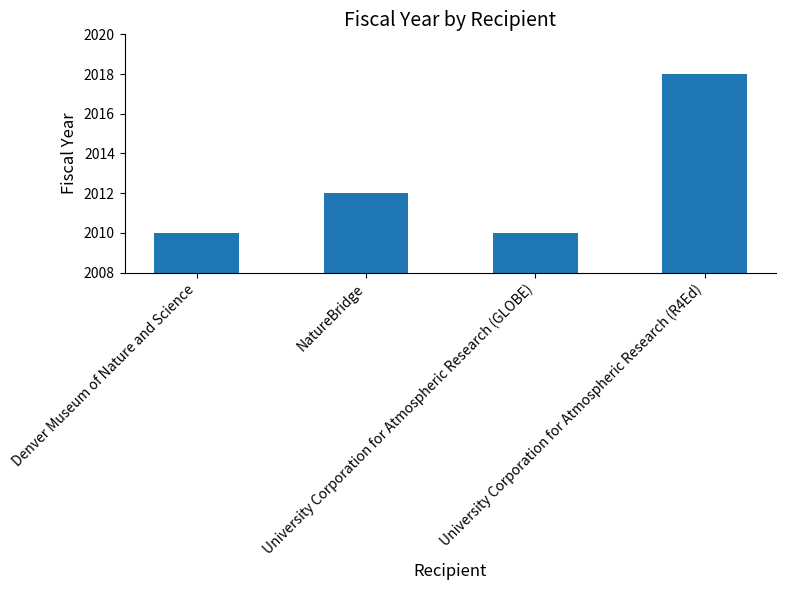

The chart shows a value of 3128 at Denver Museum of Nature and Science. True or false?

False